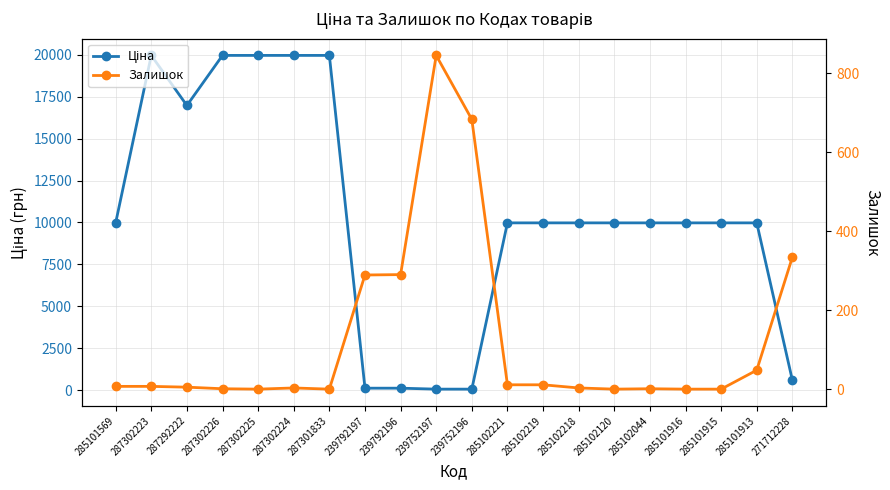

Between which two adjacent categories do Ціна and Залишок first intersect?

287301833 and 239792197